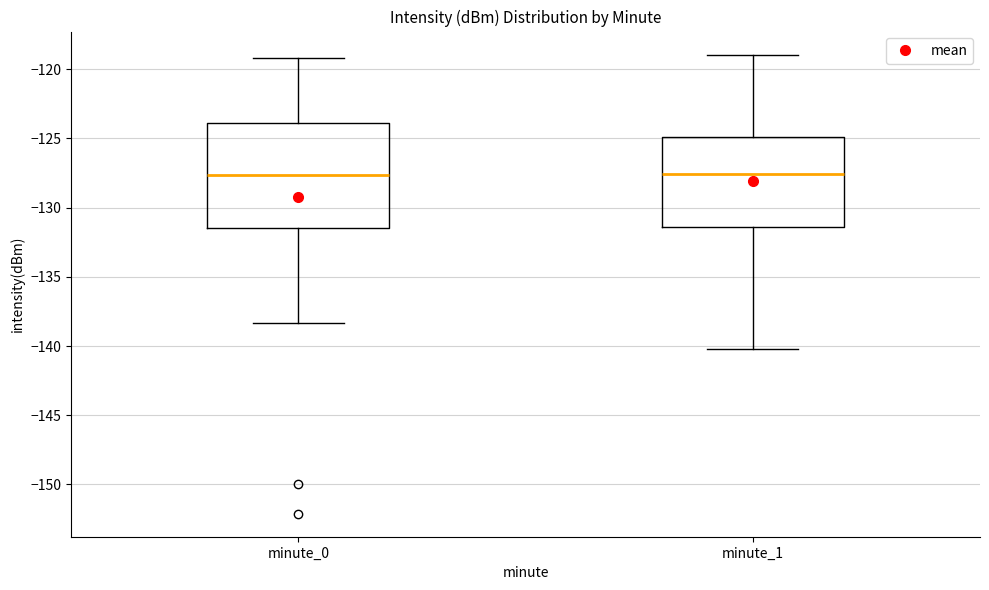

Reading left to right, read every box against the y-axis: the position of its median line, the range the box covers, and the ends of its whiskers. The values are not printed on the chart, so give them approximately, as read against the axis.

minute_0: median -127.5, box -131.5 to -124.0, whiskers -138.5 to -119.0
minute_1: median -127.5, box -131.5 to -125.0, whiskers -140.0 to -119.0